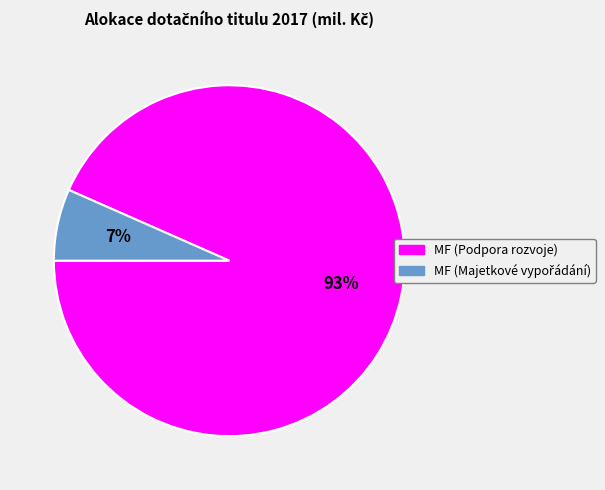

Which category has the biggest portion of the pie?

MF (Podpora rozvoje)